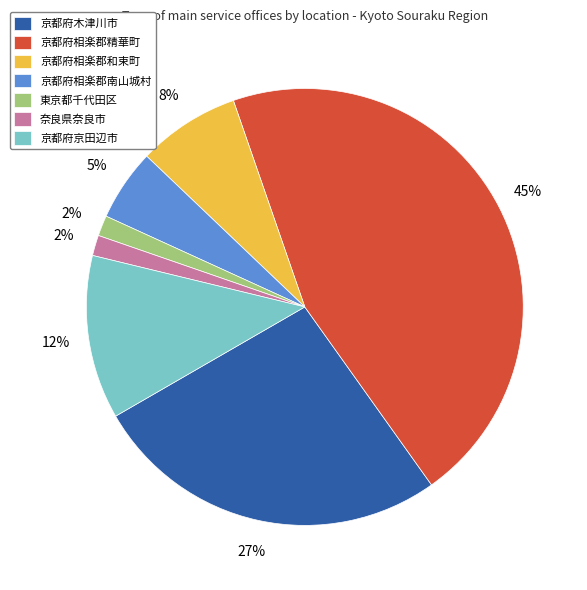

Do 京都府相楽郡和束町 and 京都府木津川市 together represent more than half of the pie?

No